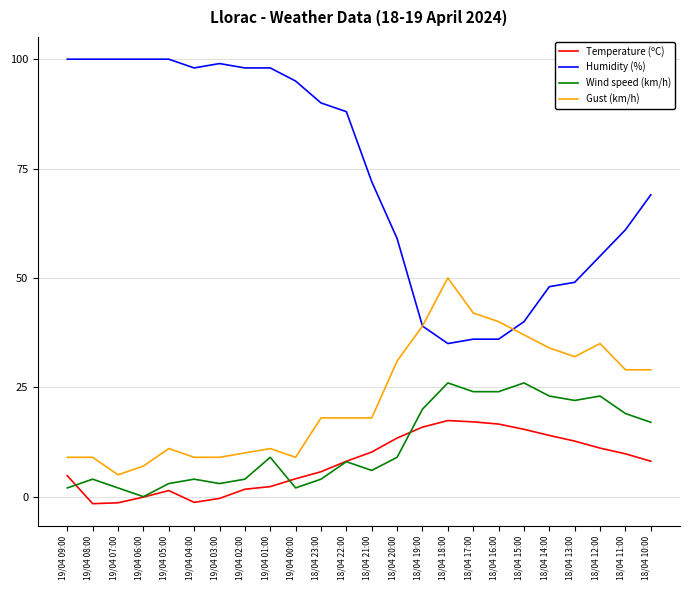

The value of Humidity (%) at 19/04 08:00 is 100.0. True or false?

True